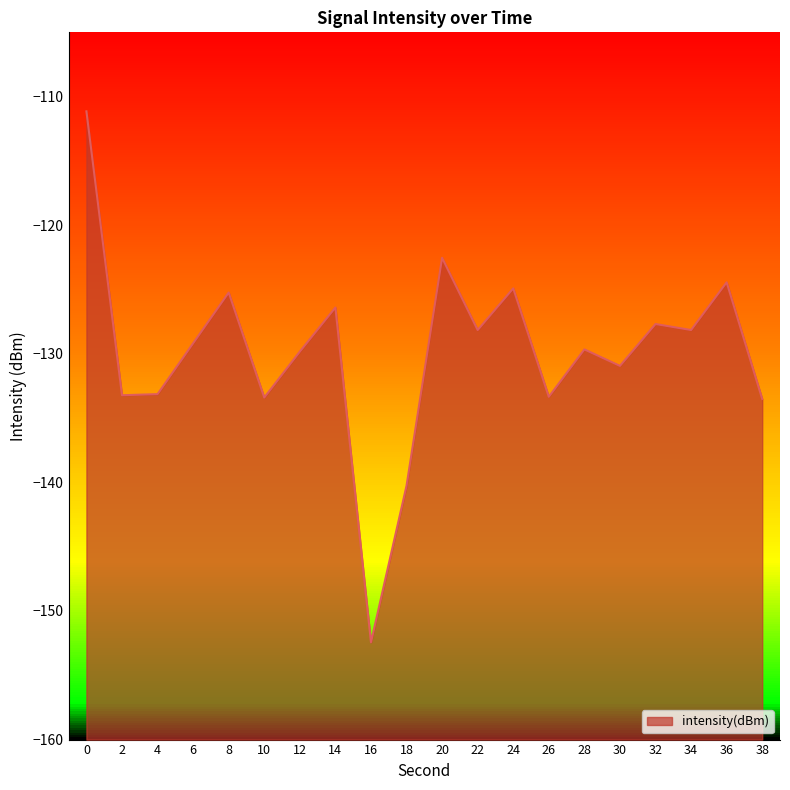

Rank the categories by value from lowest to highest.

16, 18, 38, 10, 26, 2, 4, 30, 12, 28, 6, 22, 34, 32, 14, 8, 24, 36, 20, 0